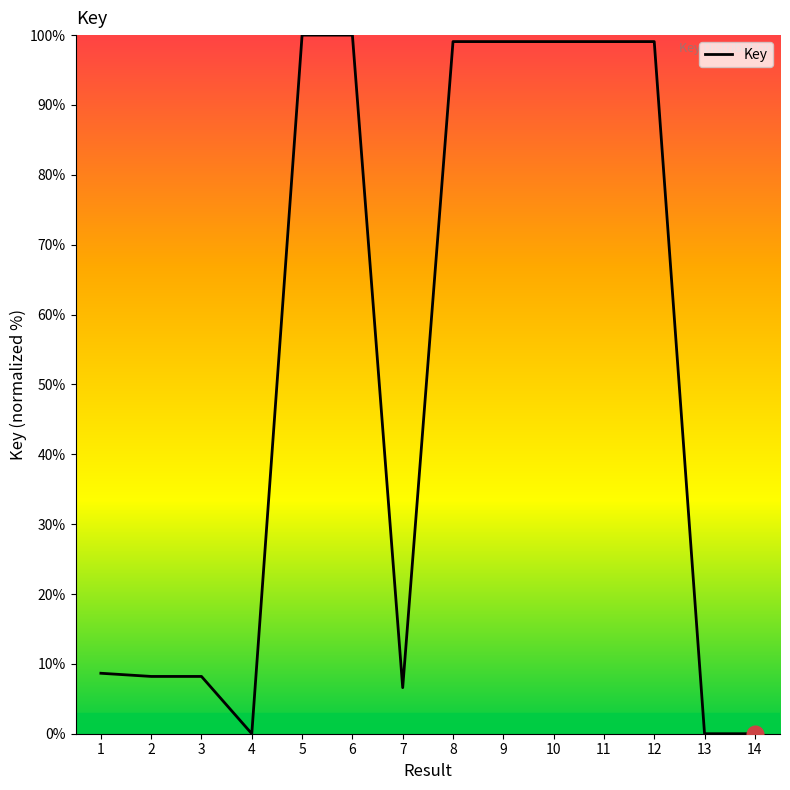

True or false: the data shows 99.1 at 11.

True